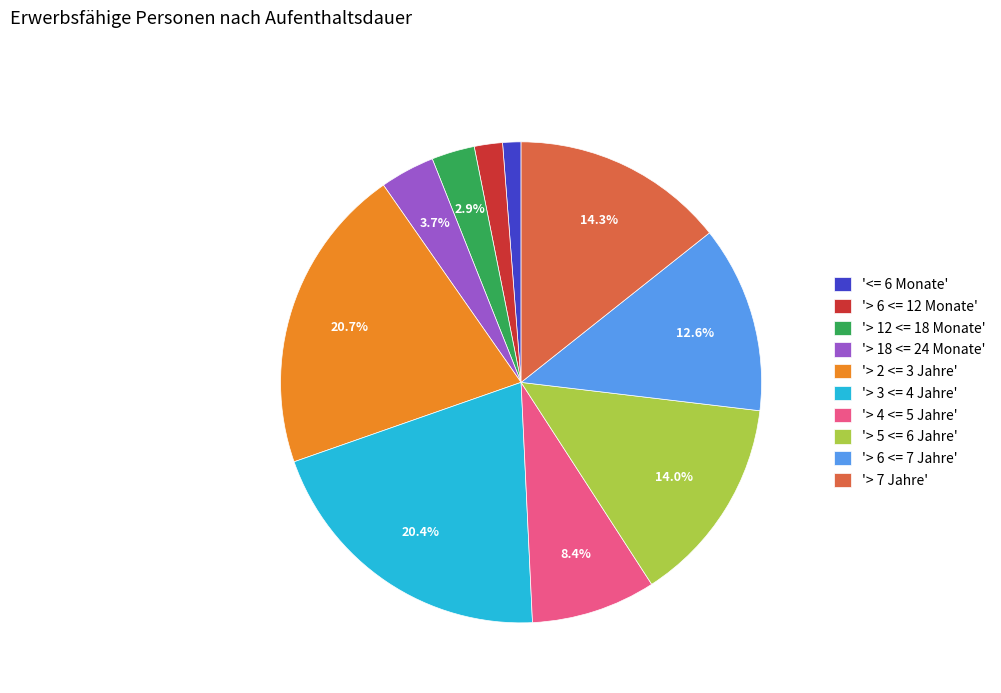

Does any single category account for the majority?

No